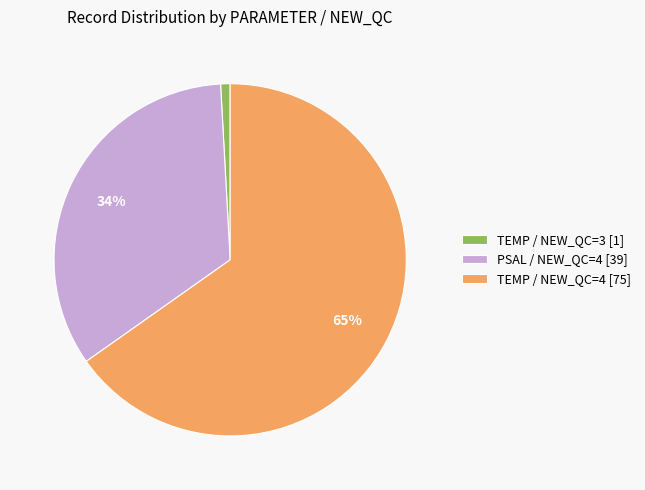

How many slices are in this pie chart?

3